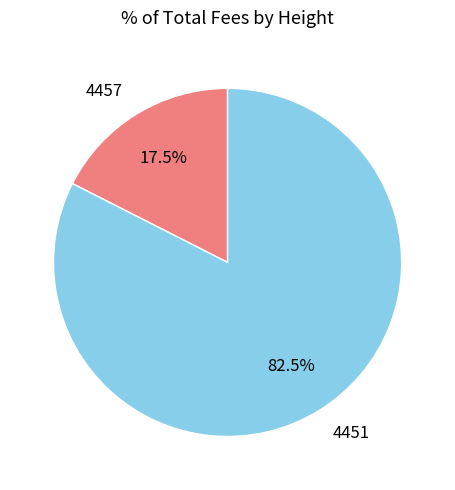

Rank the categories by value from lowest to highest.

4457, 4451